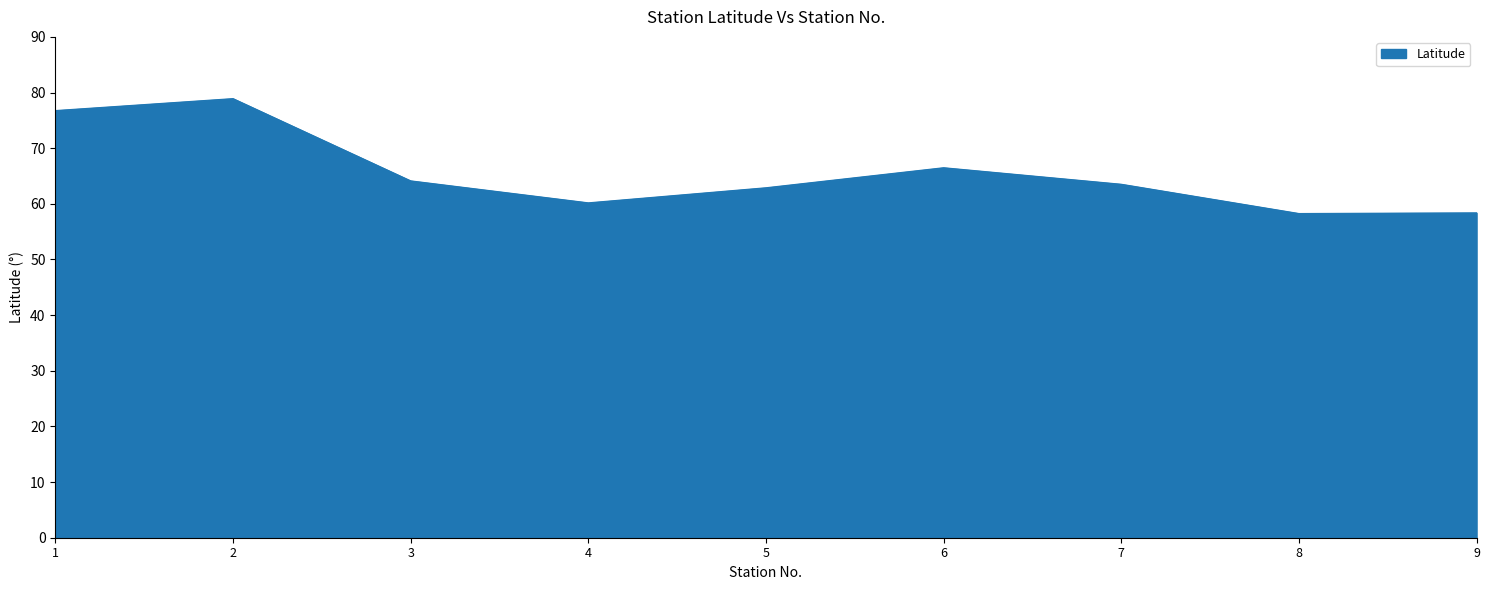

What is the difference between the values at 1 and 7?

13.2